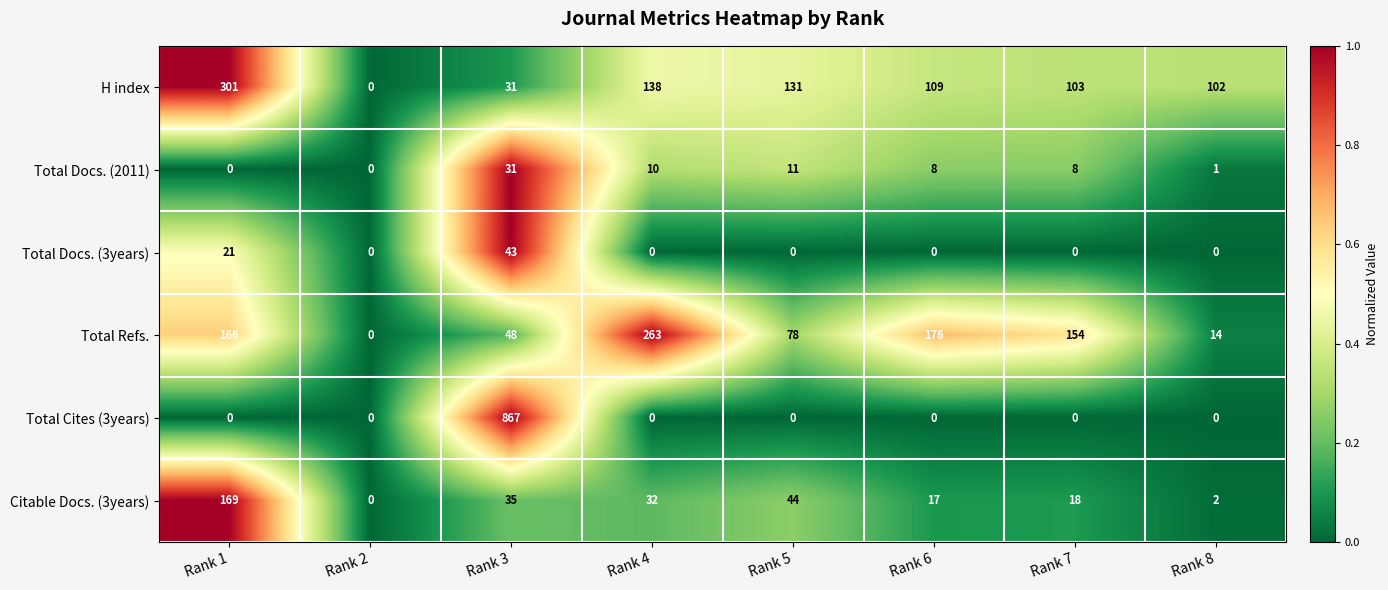

The value of Total Docs. (2011) at Rank 6 is 8. True or false?

True